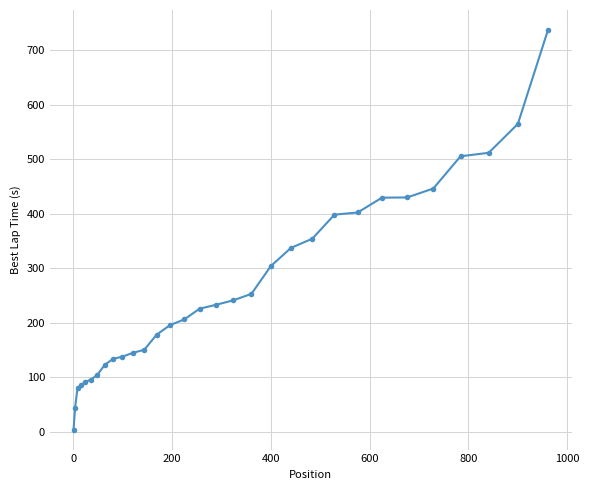

What is the sum of all values?

8145.2